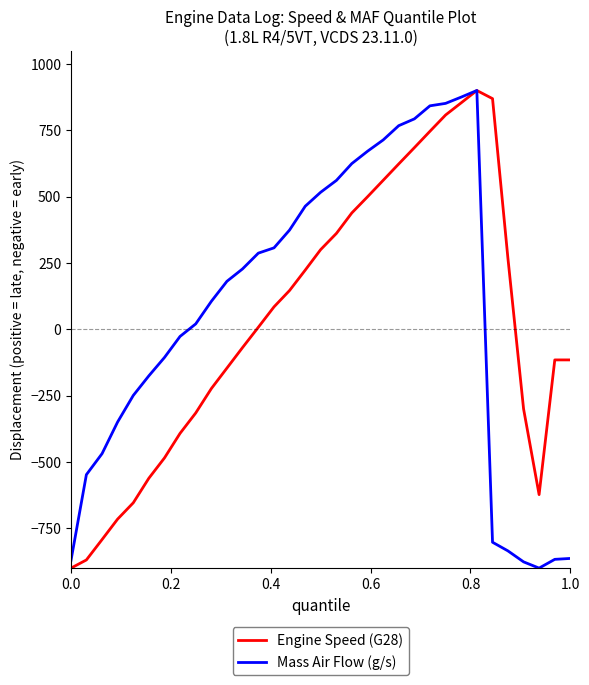

What is the maximum value shown in the chart?

900.0